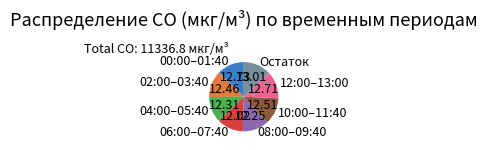

Do 08:00–09:40 and 02:00–03:40 together represent more than half of the pie?

No